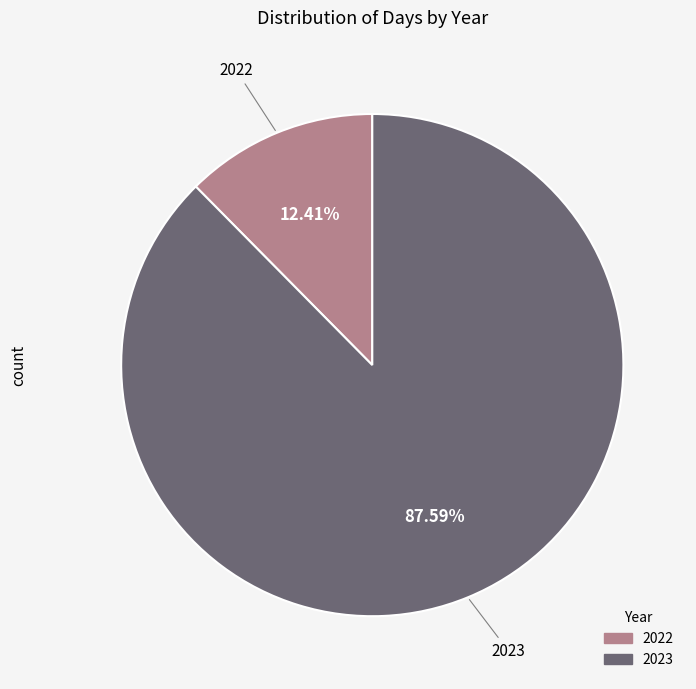

Rank the categories by value from lowest to highest.

2022, 2023